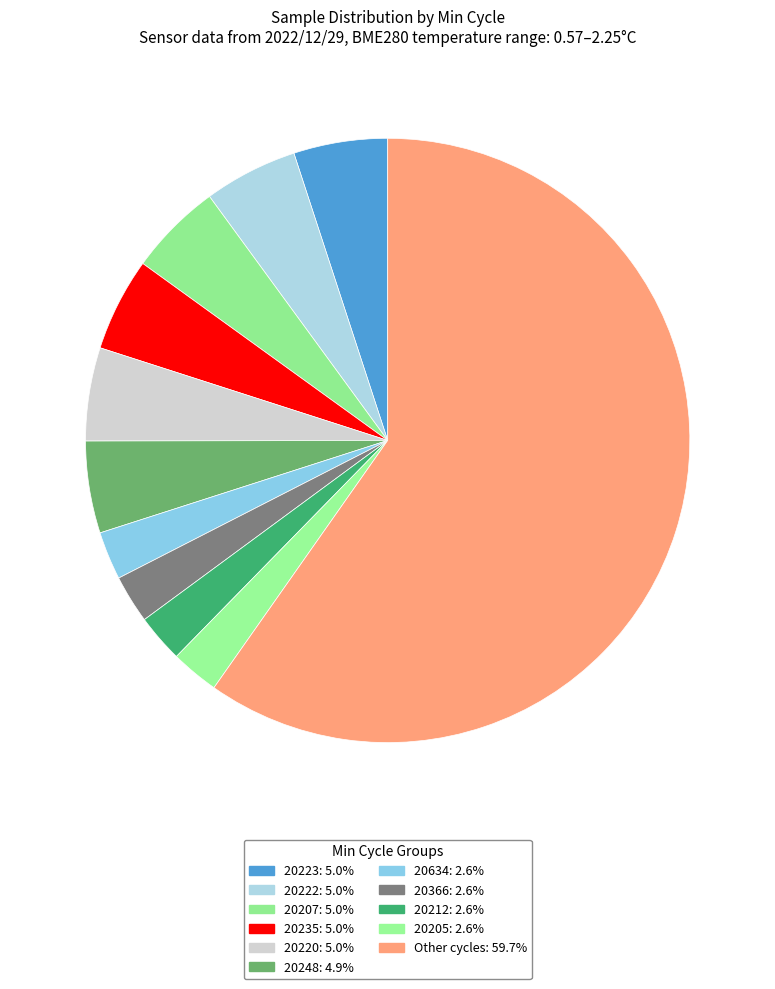

How many slices are in this pie chart?

11